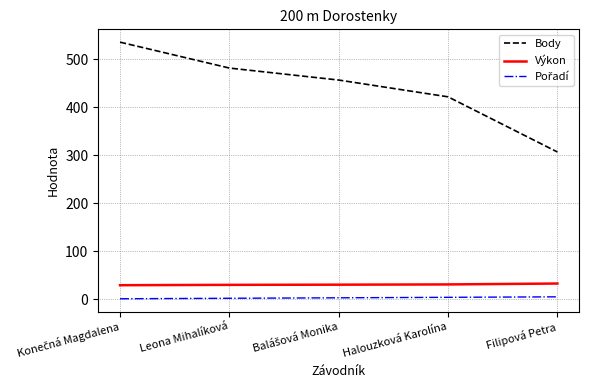

True or false: Výkon and Body cross at least once.

False